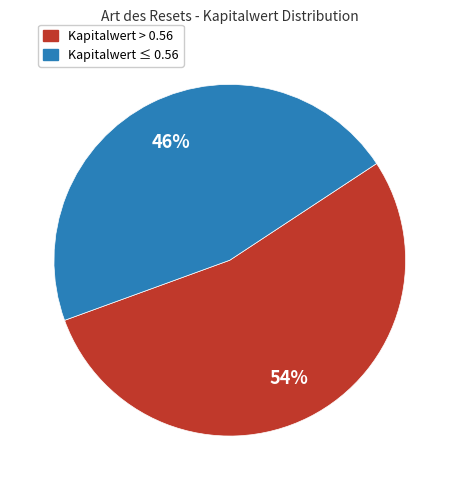

Is there a majority slice in this chart?

Yes